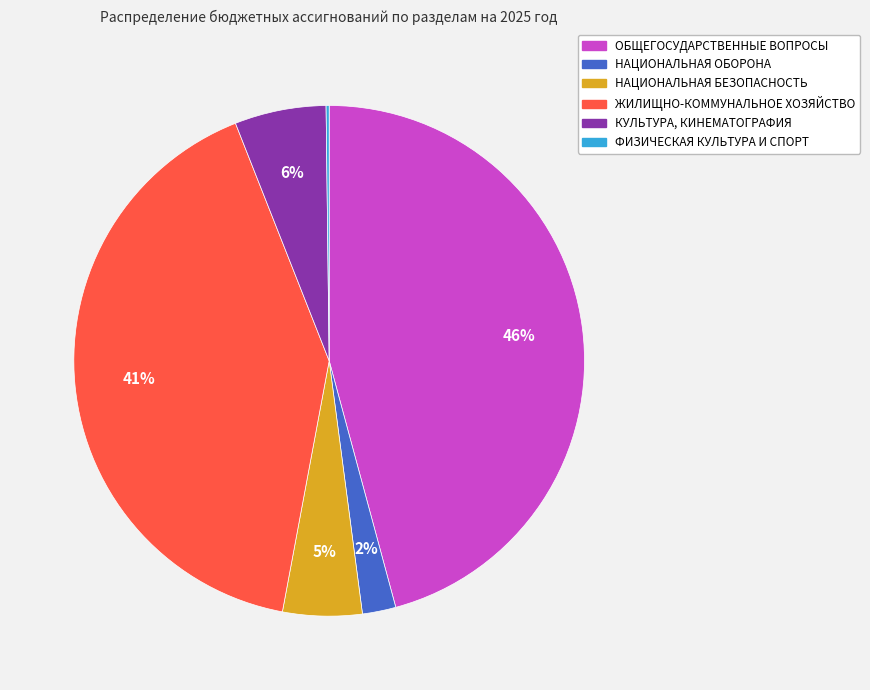

Does НАЦИОНАЛЬНАЯ ОБОРОНА represent more than half of the total?

No